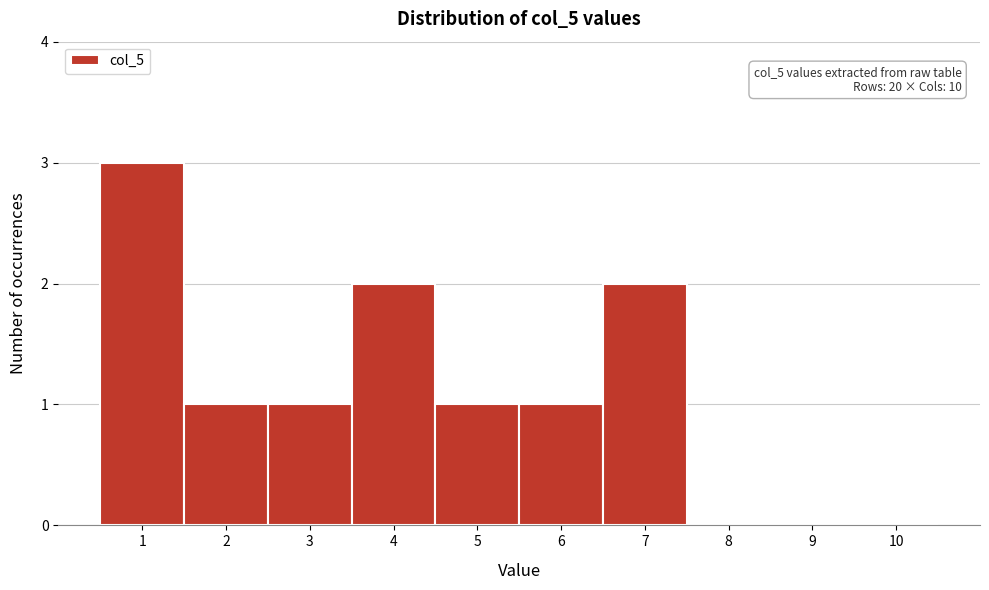

Reading right to left, transcribe all the data shown in this chart.

10=0	9=0	8=0	7=2	6=1	5=1	4=2	3=1	2=1	1=3